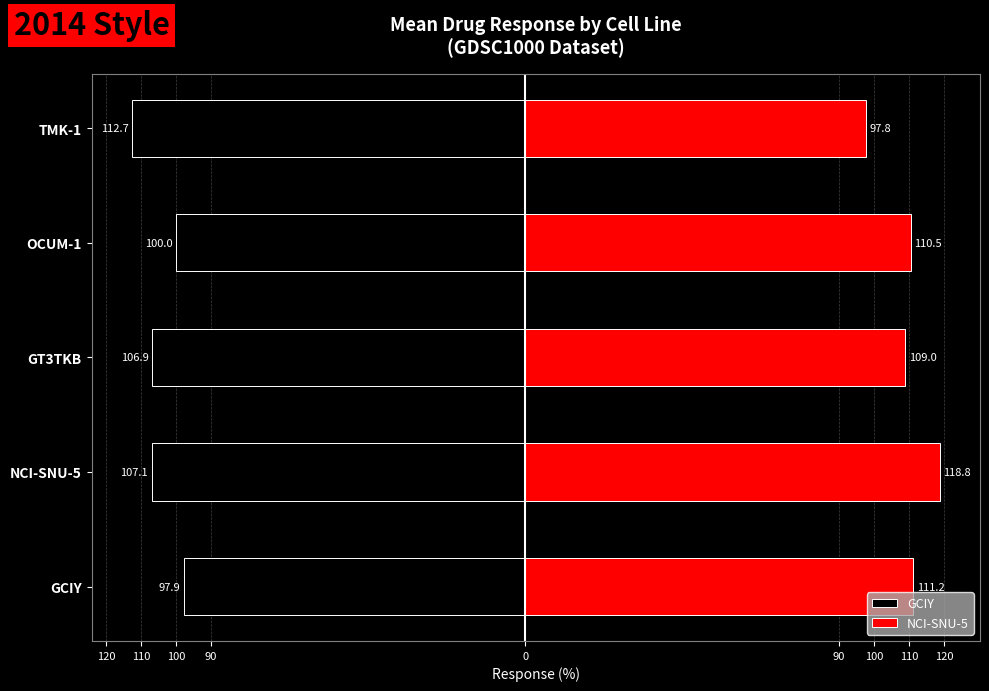

Reading right to left, transcribe all the data shown in this chart.

GCIY: -112.7	-100.0	-106.9	-107.1	-97.9
NCI-SNU-5: 97.8	110.5	109.0	118.8	111.2